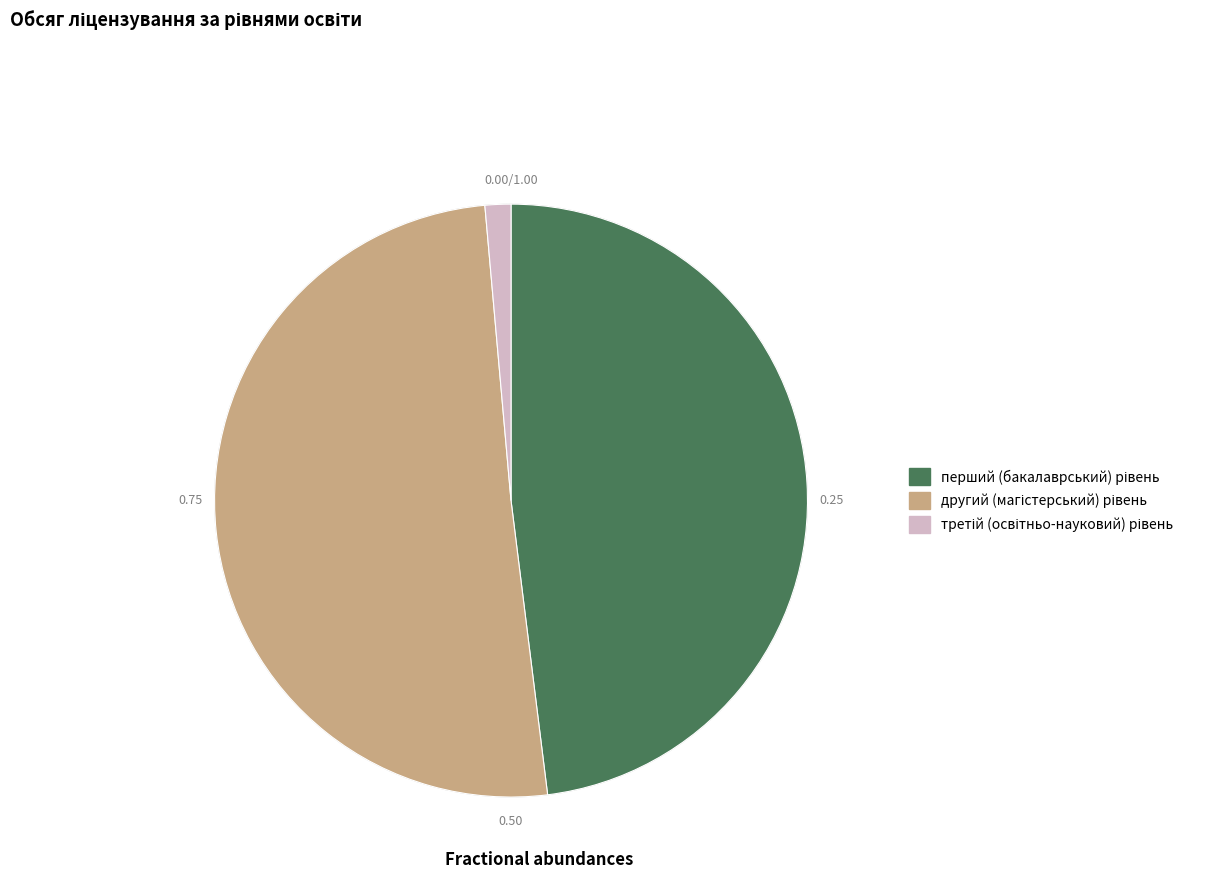

Is there any slice that represents more than half of the pie?

Yes